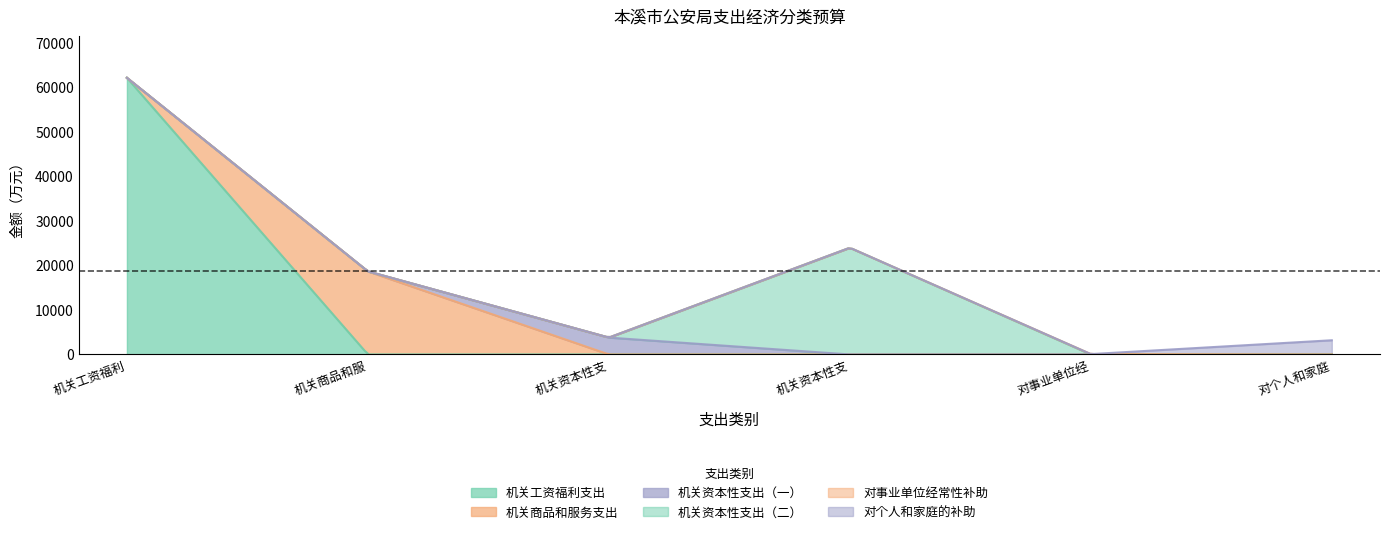

What position from the right is 机关资本性支出（二）?

3